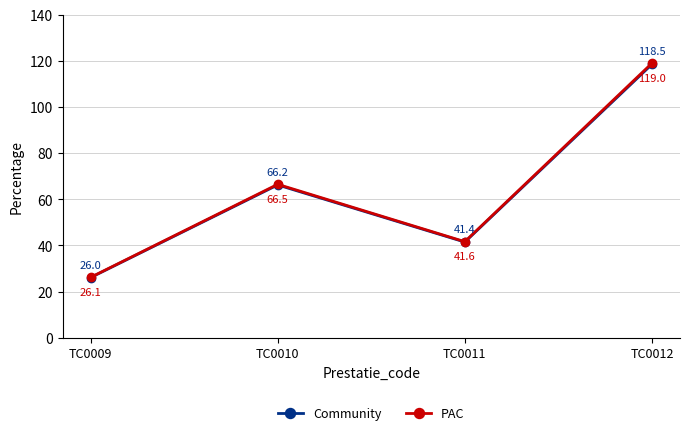

Reading left to right, what are all the values shown in this chart?

Community: 26.0	66.2	41.4	118.5
PAC: 26.1	66.5	41.6	119.0